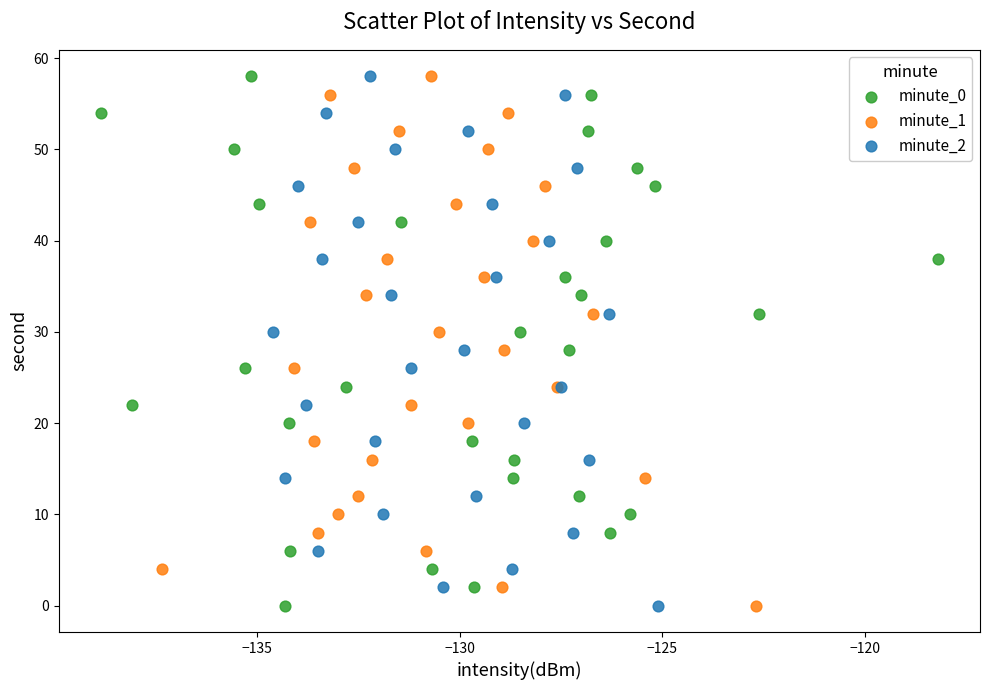

What are all the series names shown in the legend?

minute_0, minute_1, minute_2